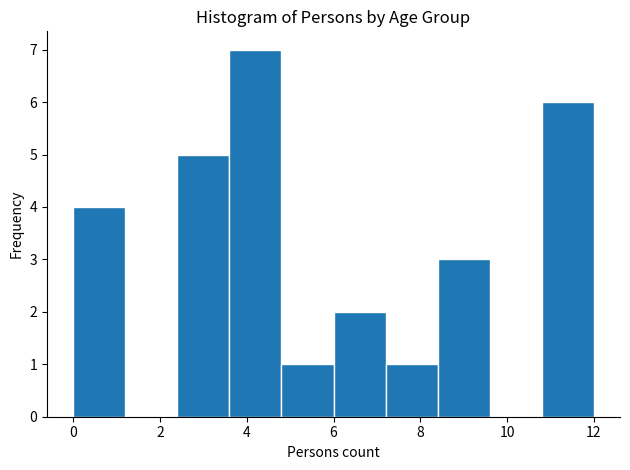

Reading left to right, transcribe this chart: for each bar, give the range it covers on the x-axis and its height. The values are not printed on the chart, so give them approximately, as read against the axis.

0.0 to 1.2: 4
1.2 to 2.4: 0
2.4 to 3.6: 5
3.6 to 4.8: 7
4.8 to 6.0: 1
6.0 to 7.2: 2
7.2 to 8.4: 1
8.4 to 9.6: 3
9.6 to 10.8: 0
10.8 to 12.0: 6